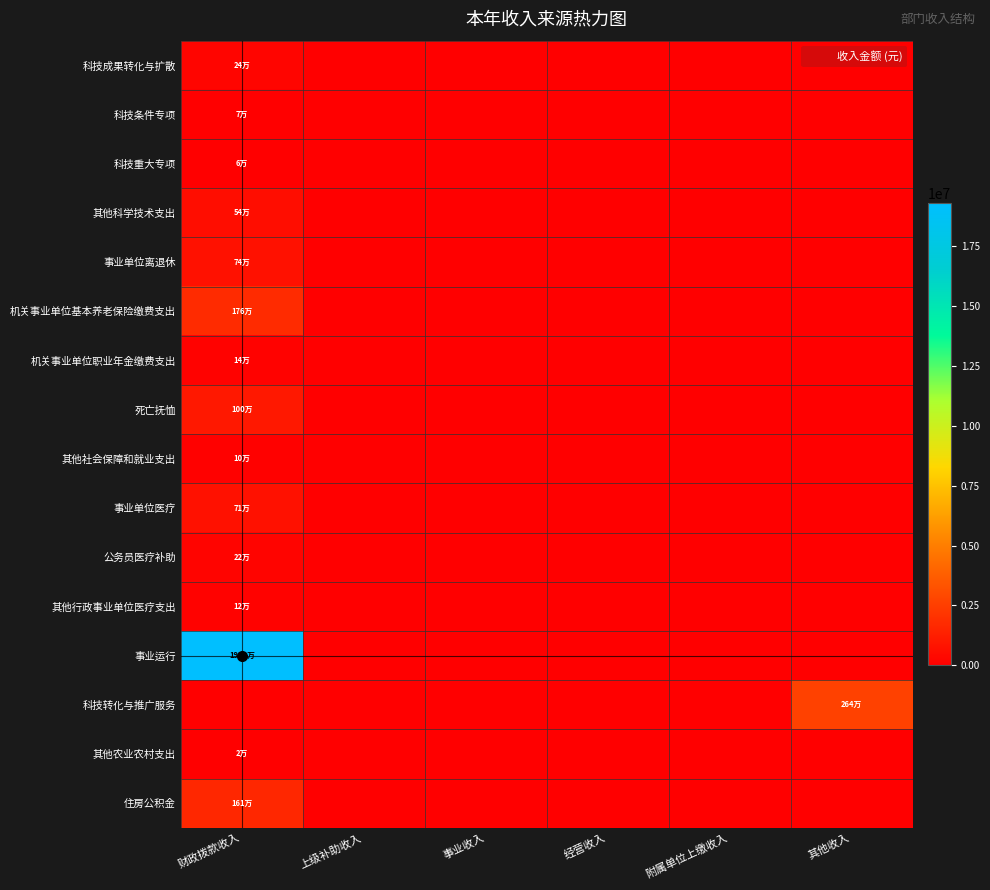

Which series has the largest total across all categories?

事业运行